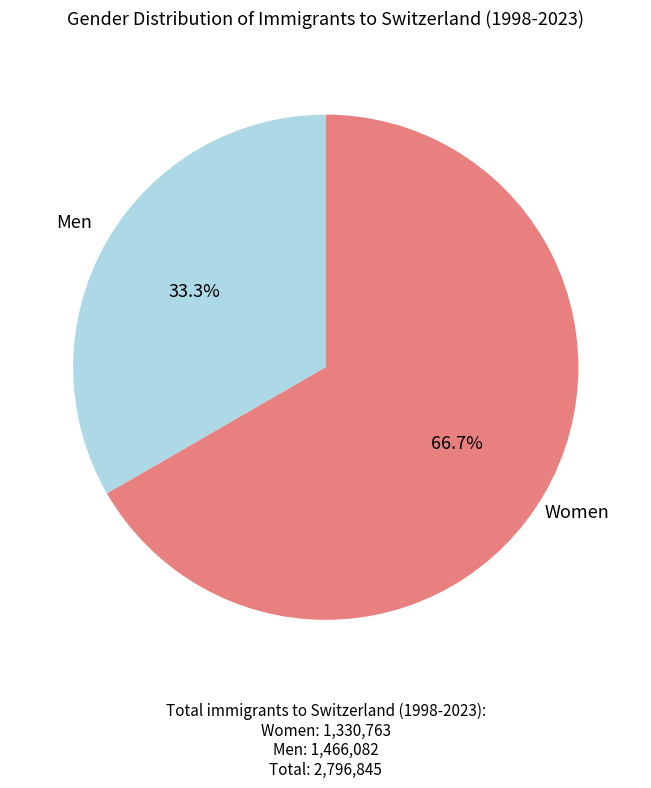

Combined, do Women and Men account for over 50%?

Yes